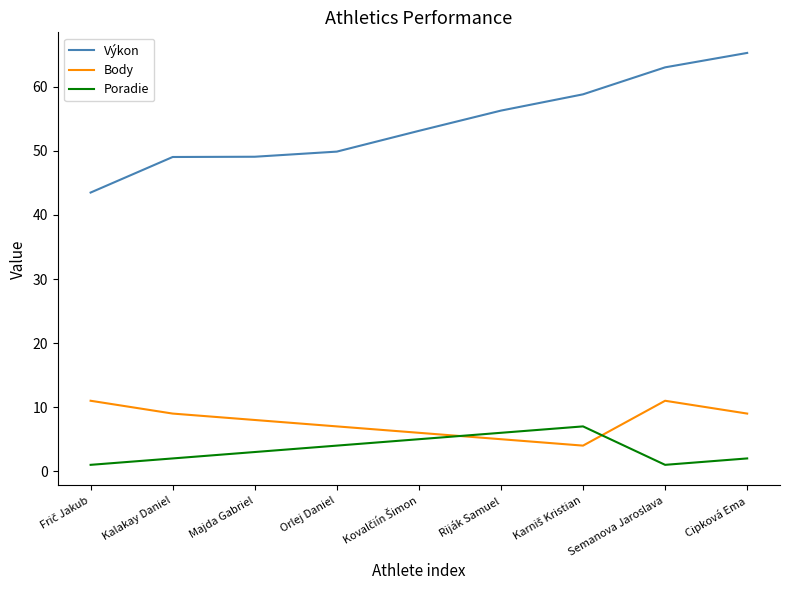

What are all the series names shown in the legend?

Výkon, Body, Poradie